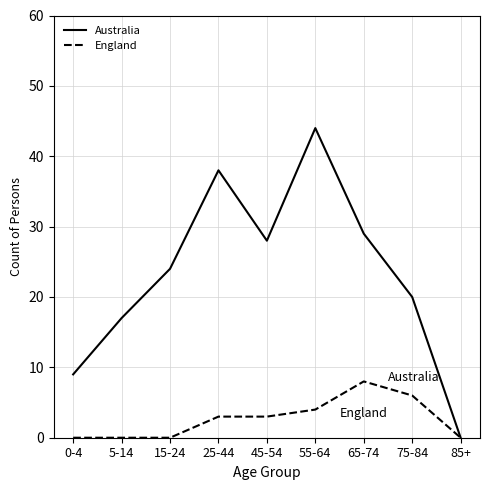

What are all the series names shown in the legend?

Australia, England